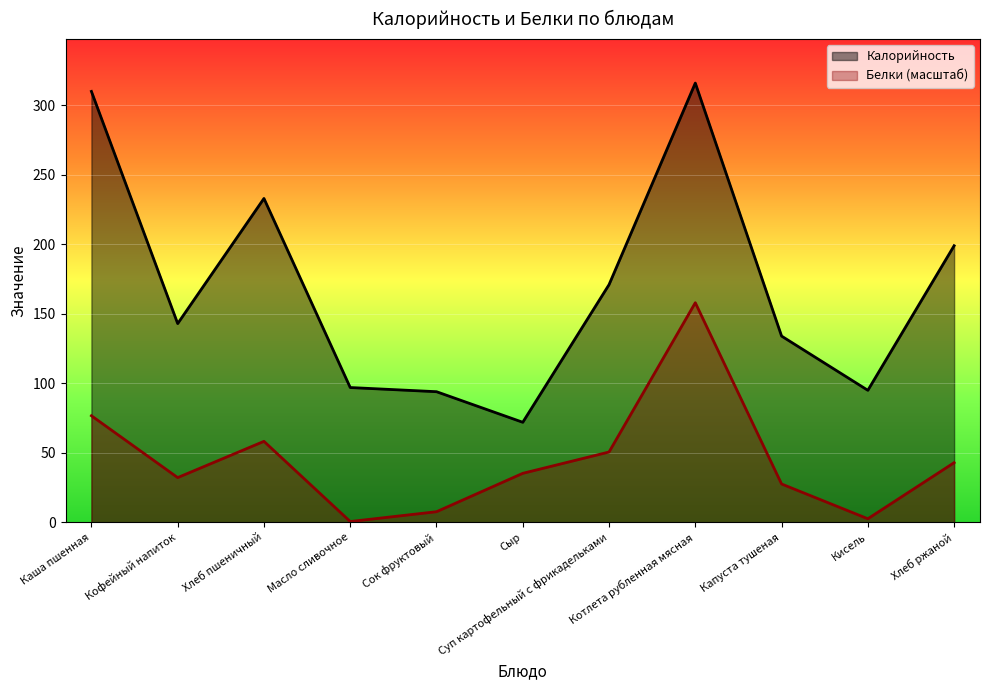

What is the difference between the maximum and second lowest values in the Калорийность series?

222.0